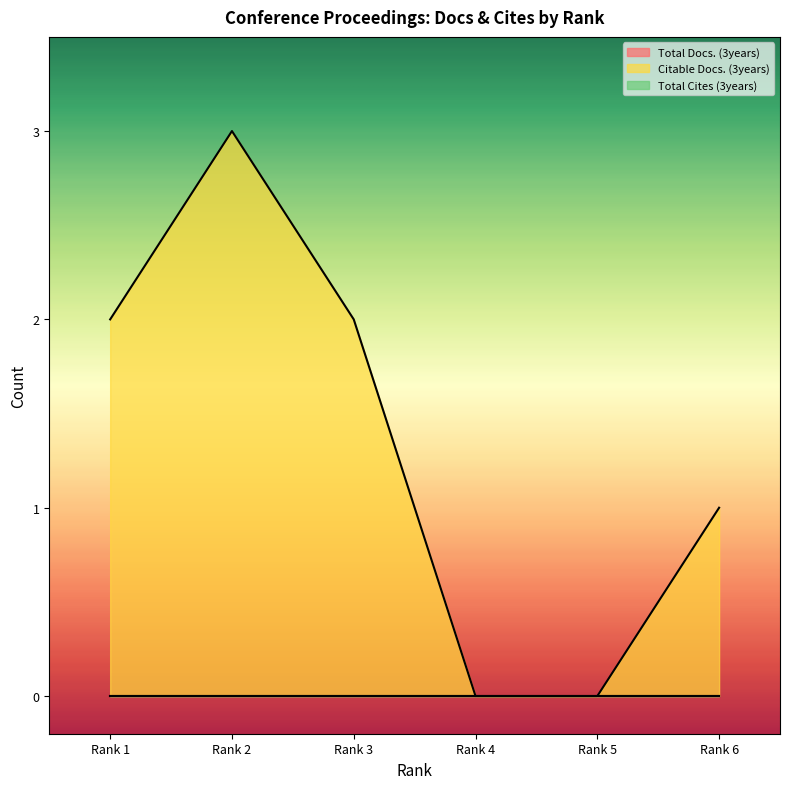

At Rank 2, list the series in order from smallest to largest.

Total Docs. (3years), Total Cites (3years), Citable Docs. (3years)